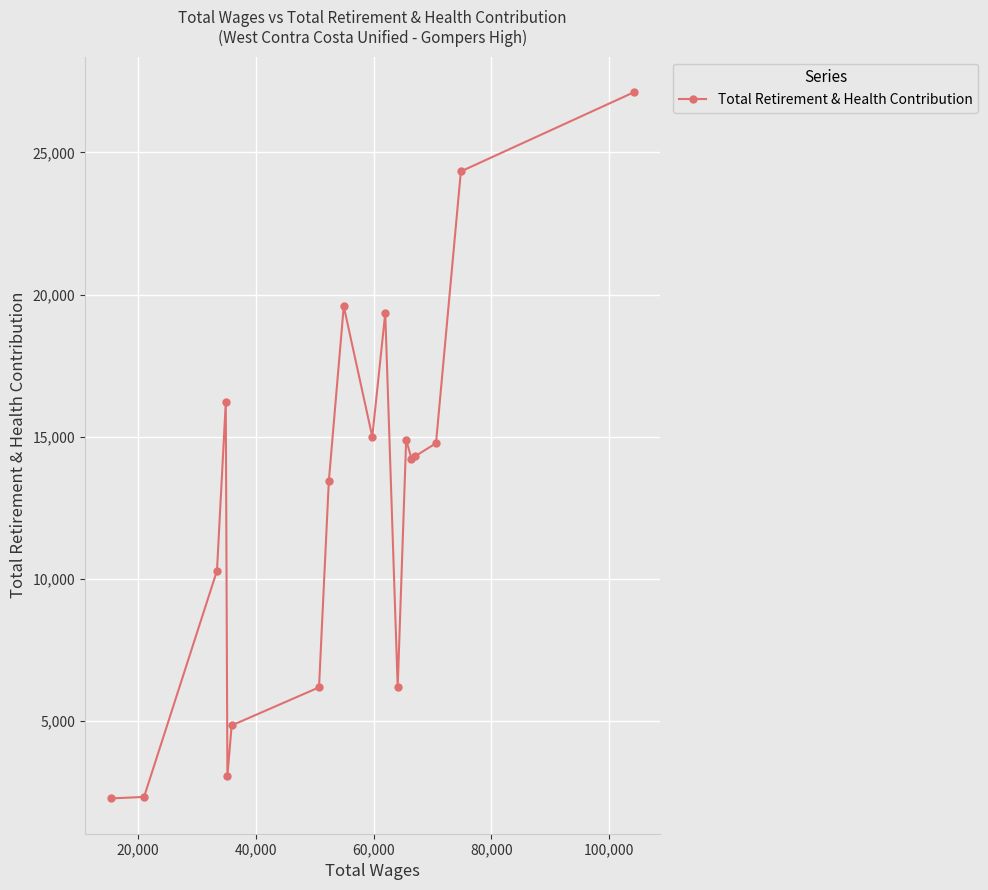

What is the value of the 5th point from the left?

3070